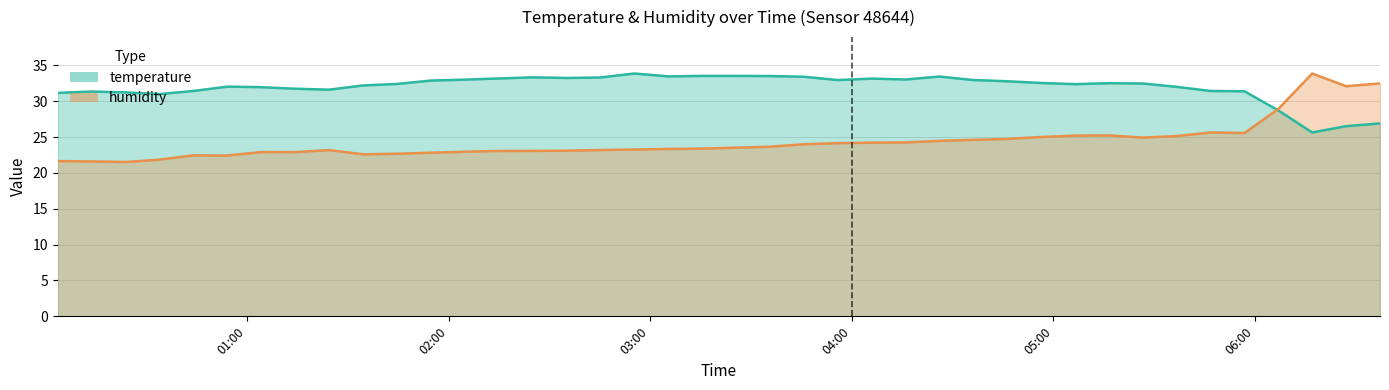

What is the greatest value displayed?

33.9